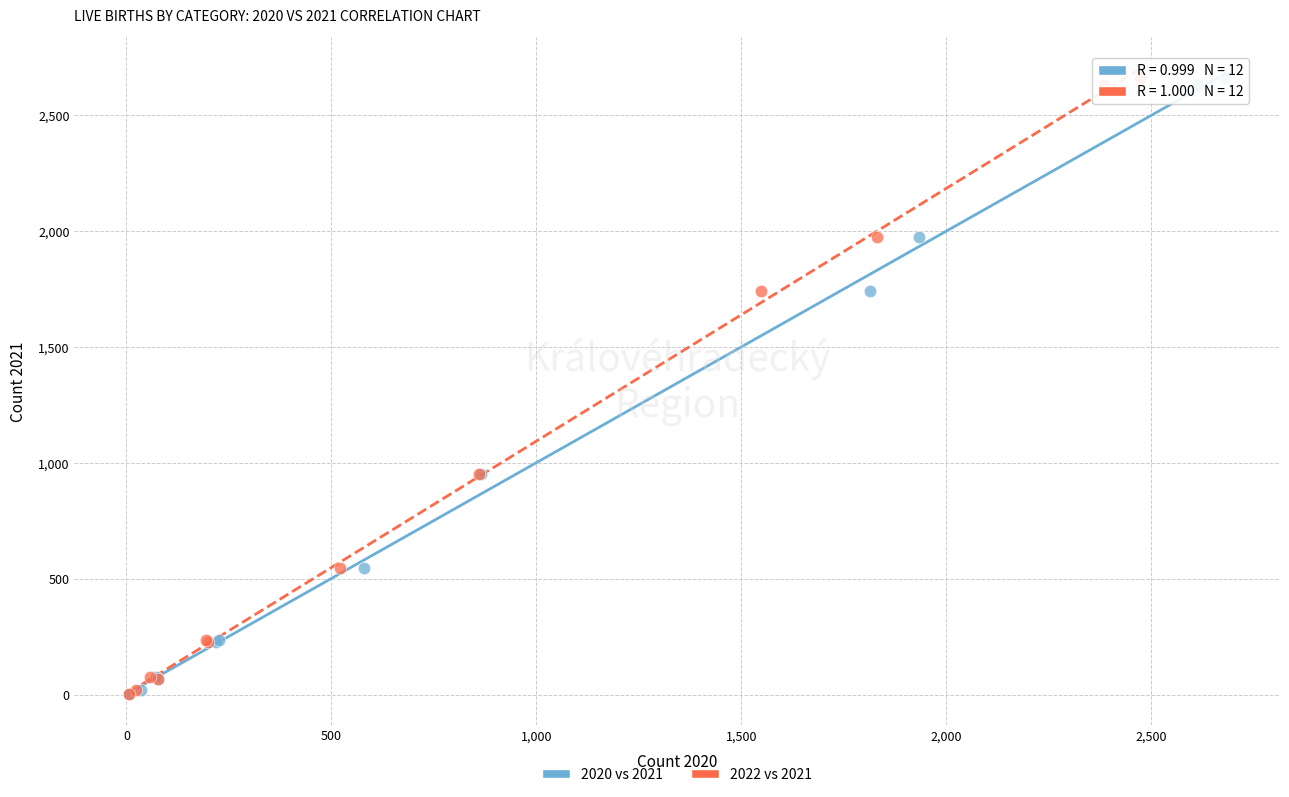

What are all the series names shown in the legend?

2020 vs 2021, 2022 vs 2021